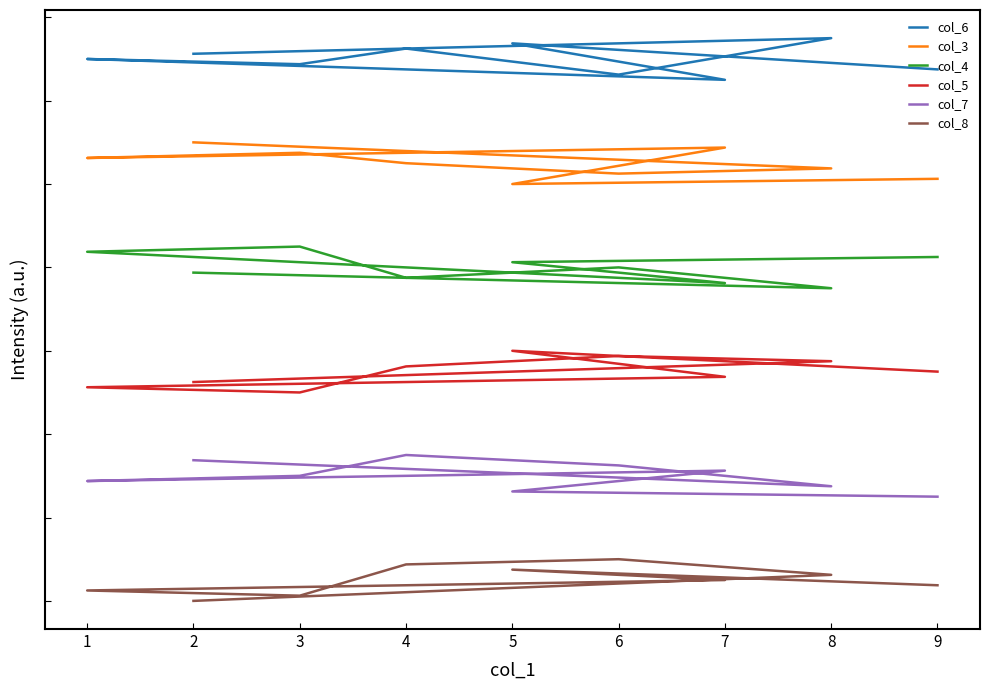

What is the difference between the maximum and minimum values in the col_6 series?

1.0